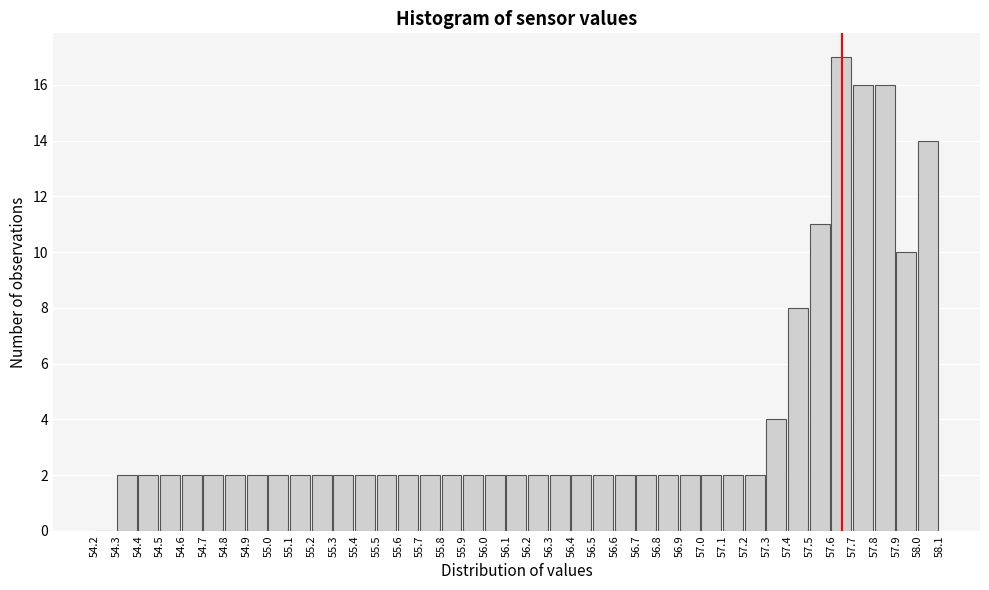

How tall is the bar that spans 55.5 to 55.6 on the x-axis? The values are not printed on the chart, so give them approximately, as read against the axis.

2